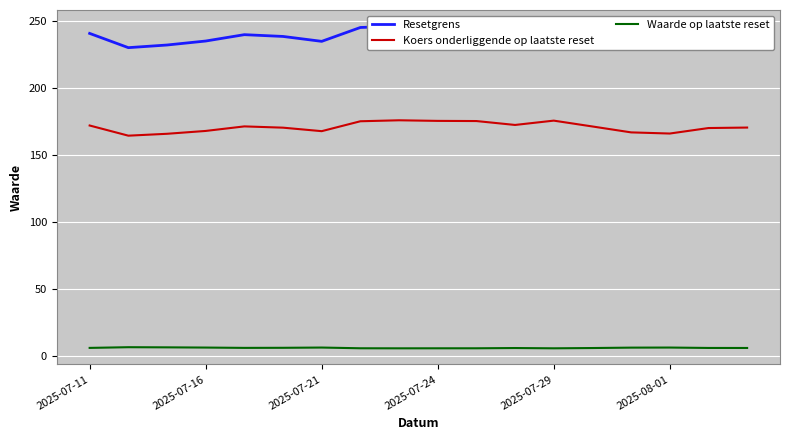

What is the lowest value of the Waarde op laatste reset series?

5.5